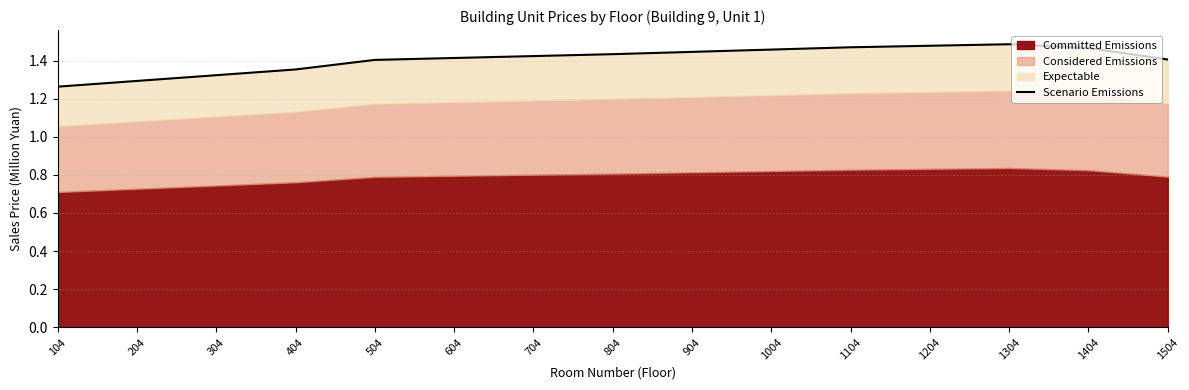

What is the value of the 8th point from the left?

1.4